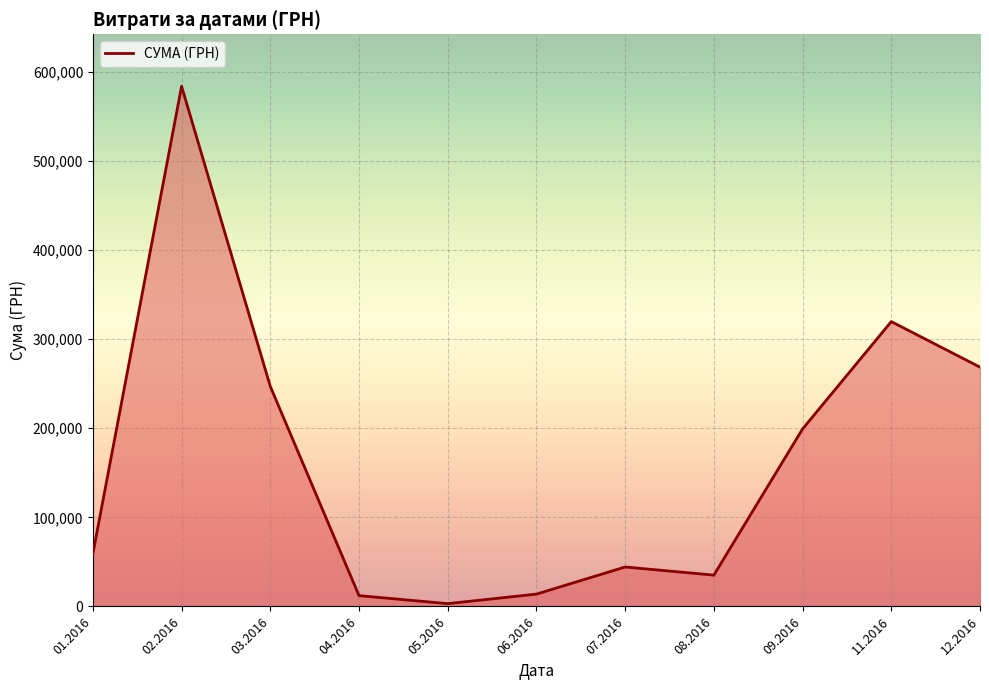

What is the greatest value displayed?

583556.1